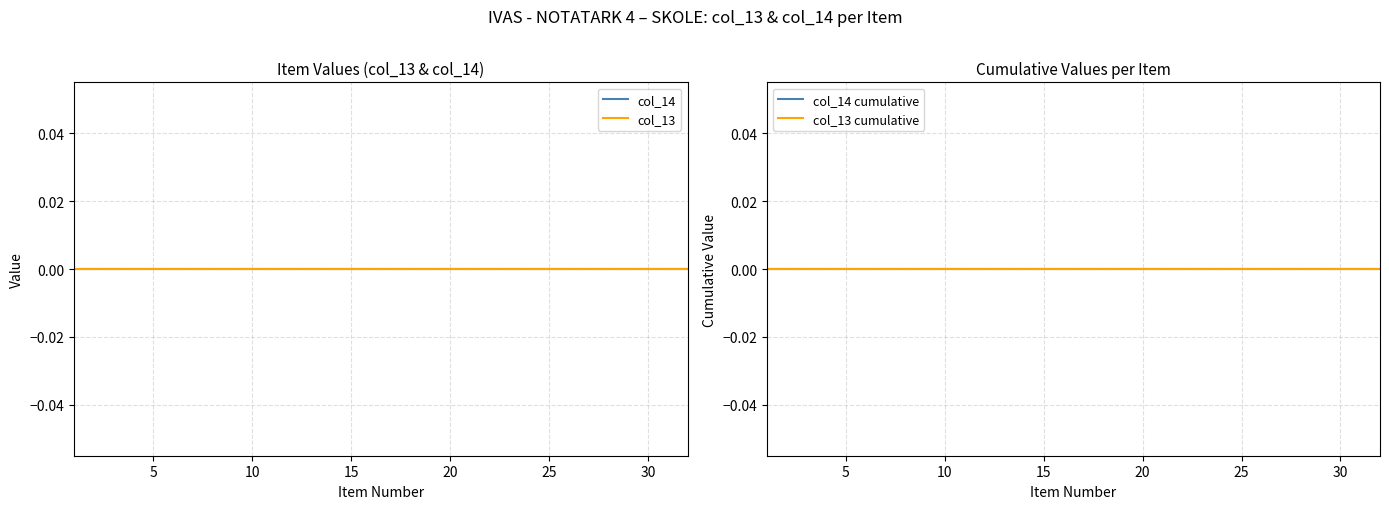

What is the difference between the maximum and second lowest values in the Item Index series?

30